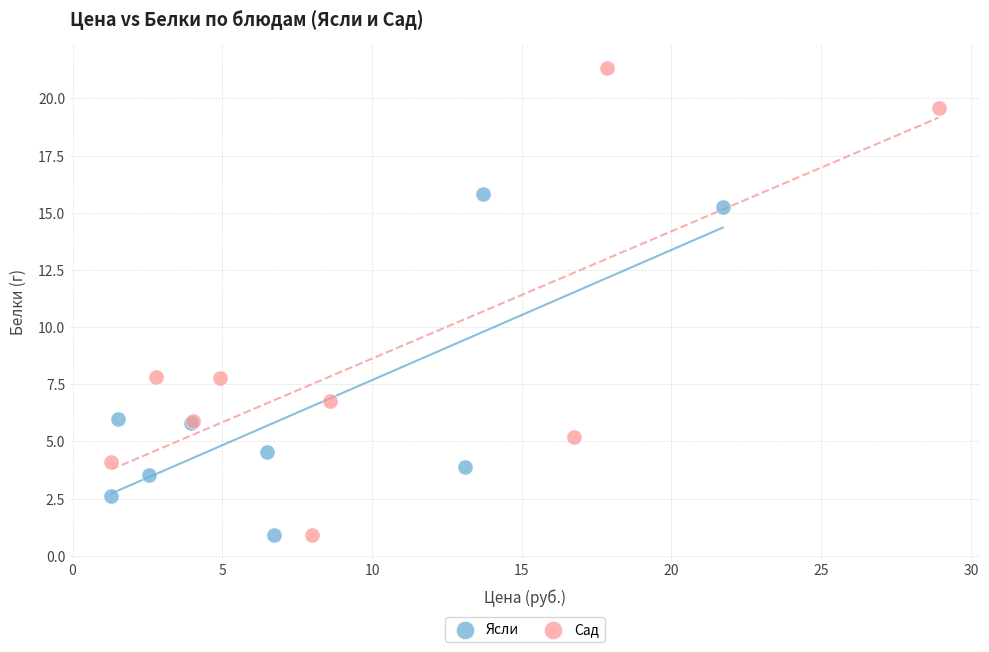

Which series contains the highest Y value?

Сад